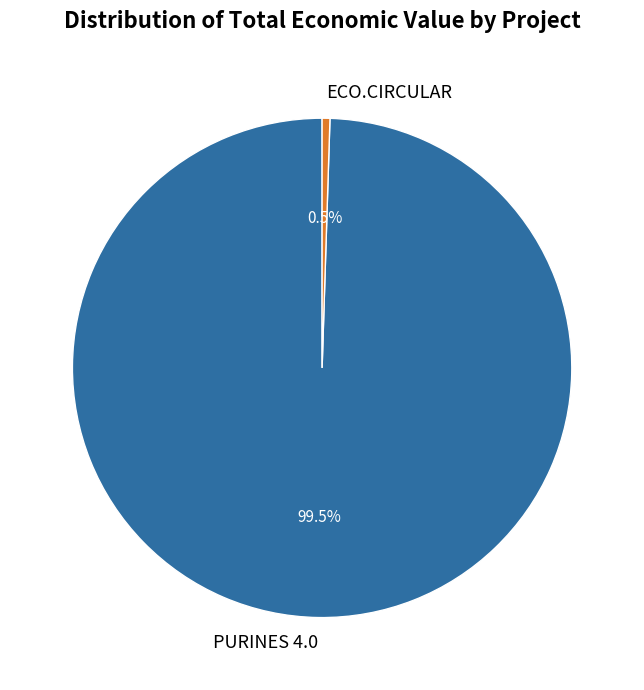

Does ECO.CIRCULAR represent more than half of the total?

No